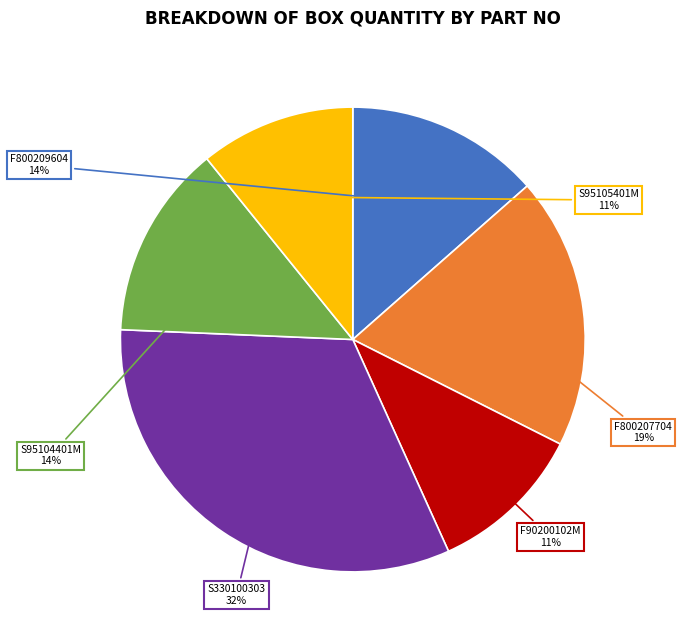

What is the largest slice in the pie chart?

S330100303